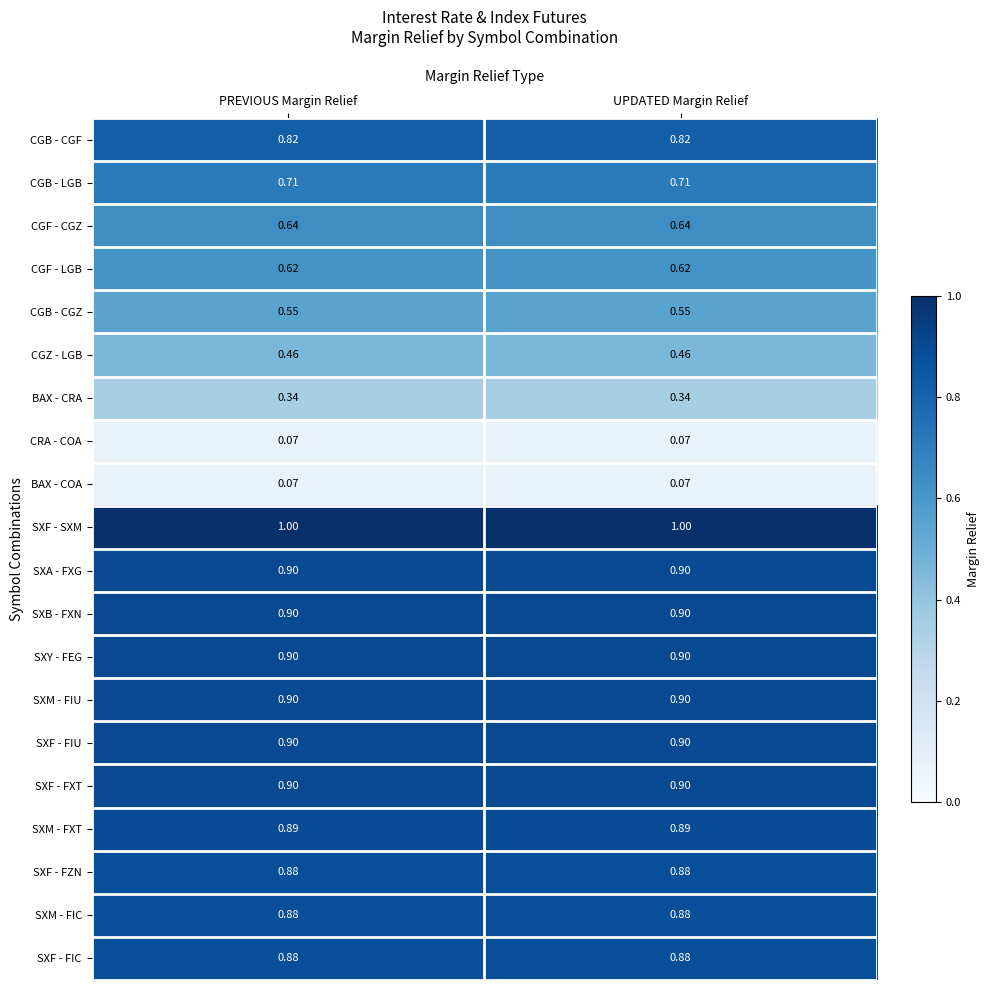

Is the value of SXY - FEG at UPDATED Margin Relief greater than the value of CGB - LGB at PREVIOUS Margin Relief?

Yes